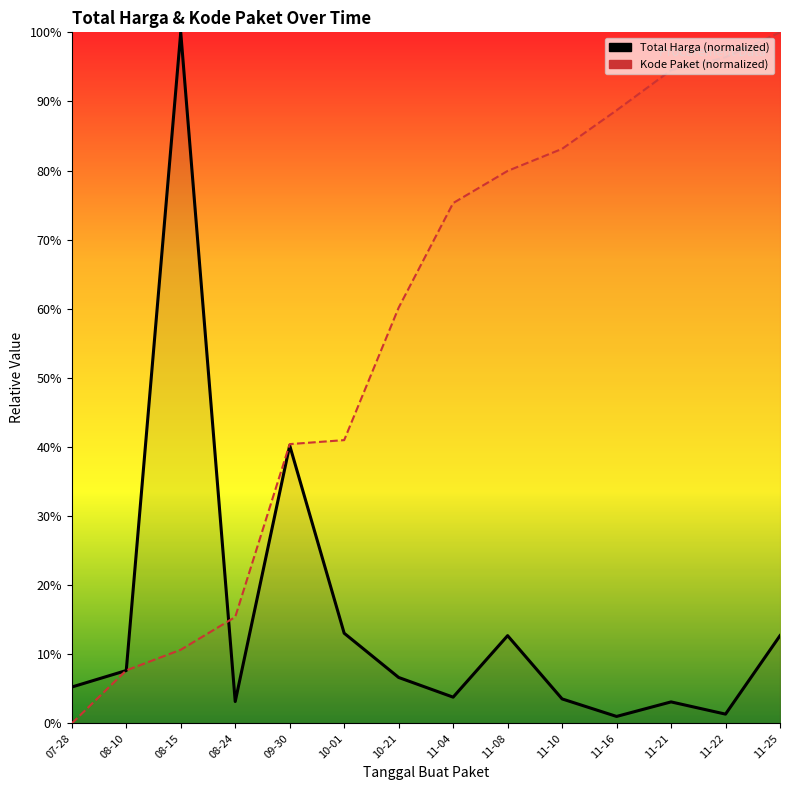

What is the sum of the Total Harga values at 11-08 and 11-04?

0.2